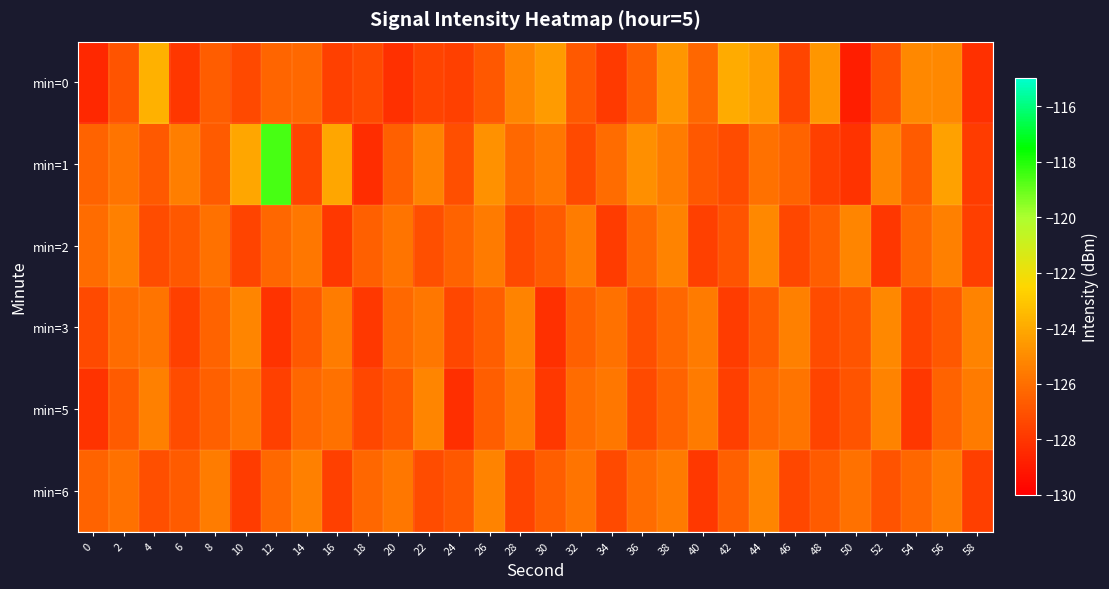

What is the total value across all series at 18?

-763.7